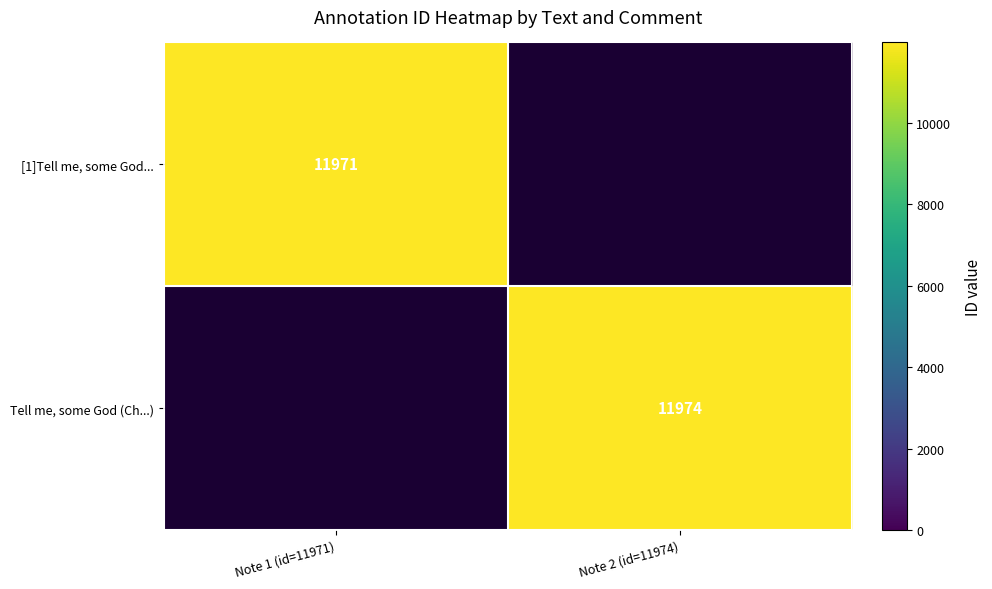

Which label corresponds to the largest value in the chart?

Note 2 (id=11974)